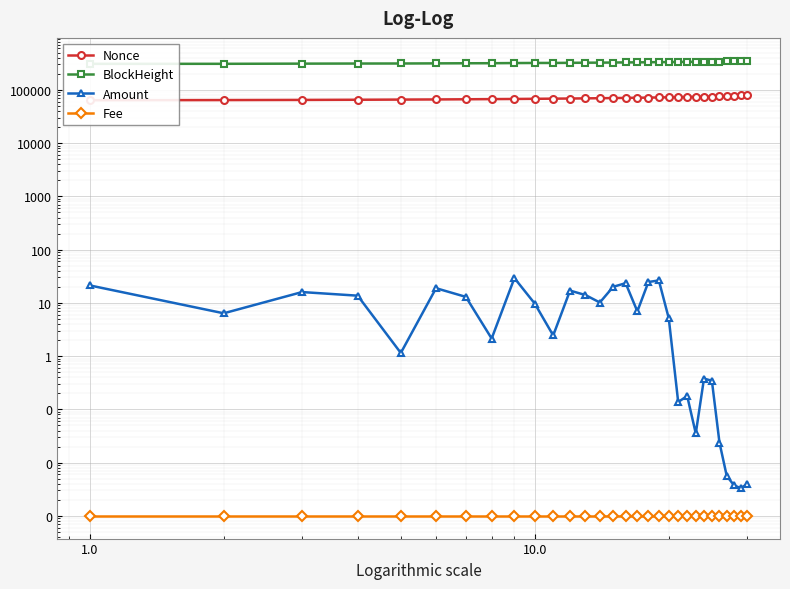

True or false: BlockHeight and Nonce intersect in this chart.

False